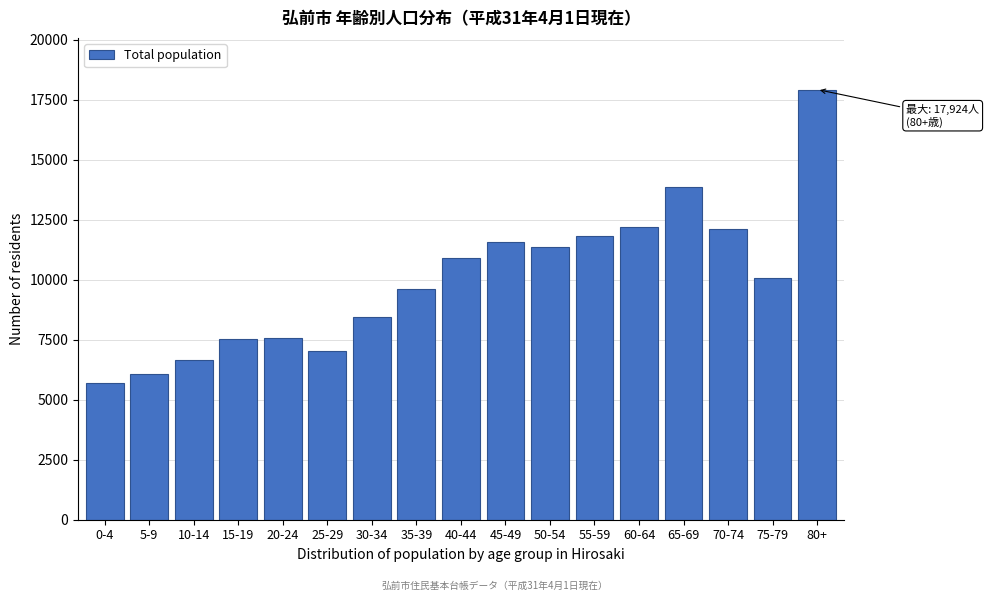

What value does the data have at 40-44, to the nearest 100?

10900